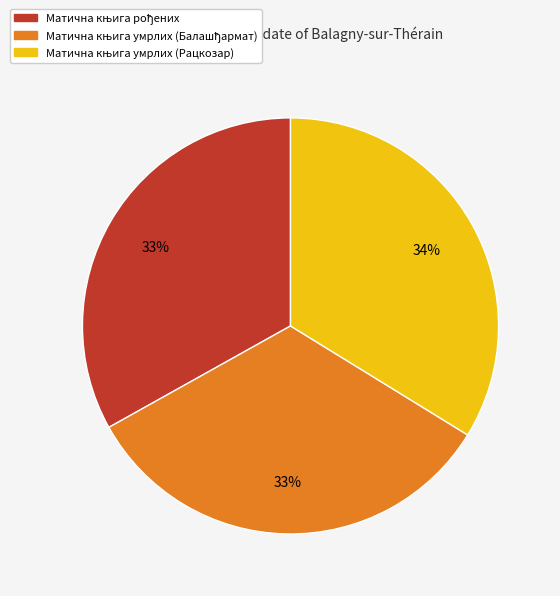

To the nearest percent, what is the average slice percentage?

33%